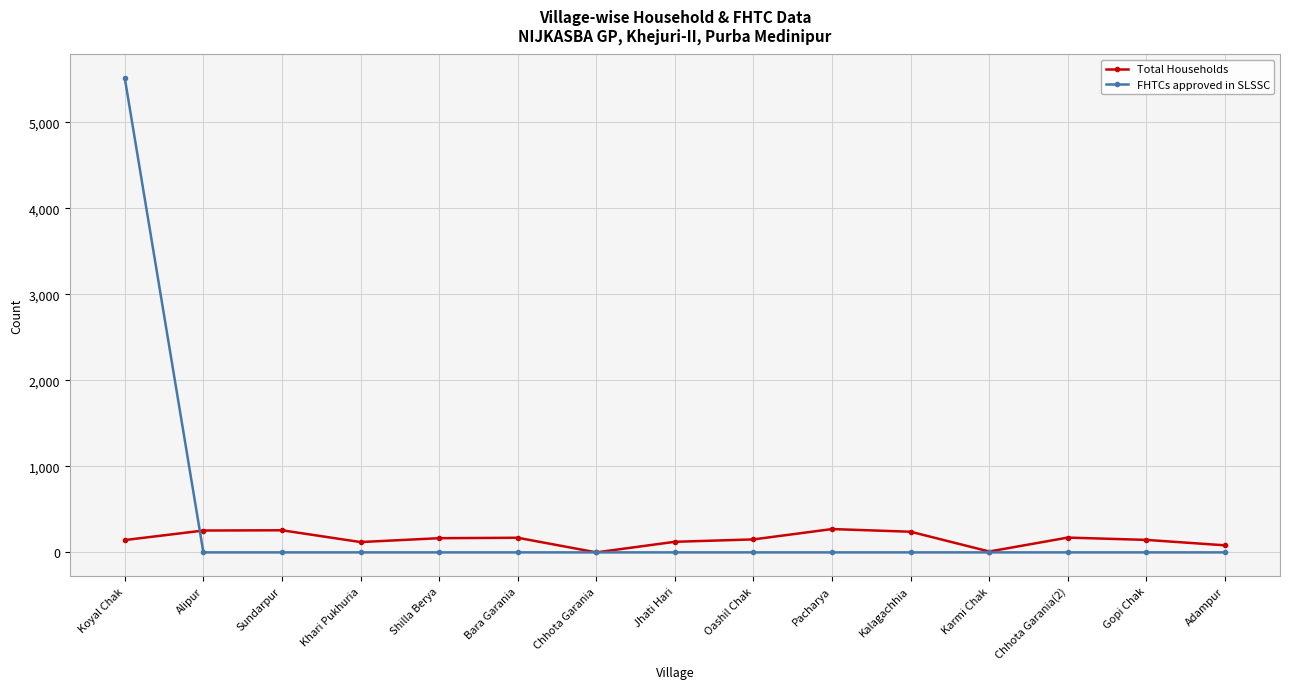

What is the spread (max minus min) of values at Khari Pukhuria?

120